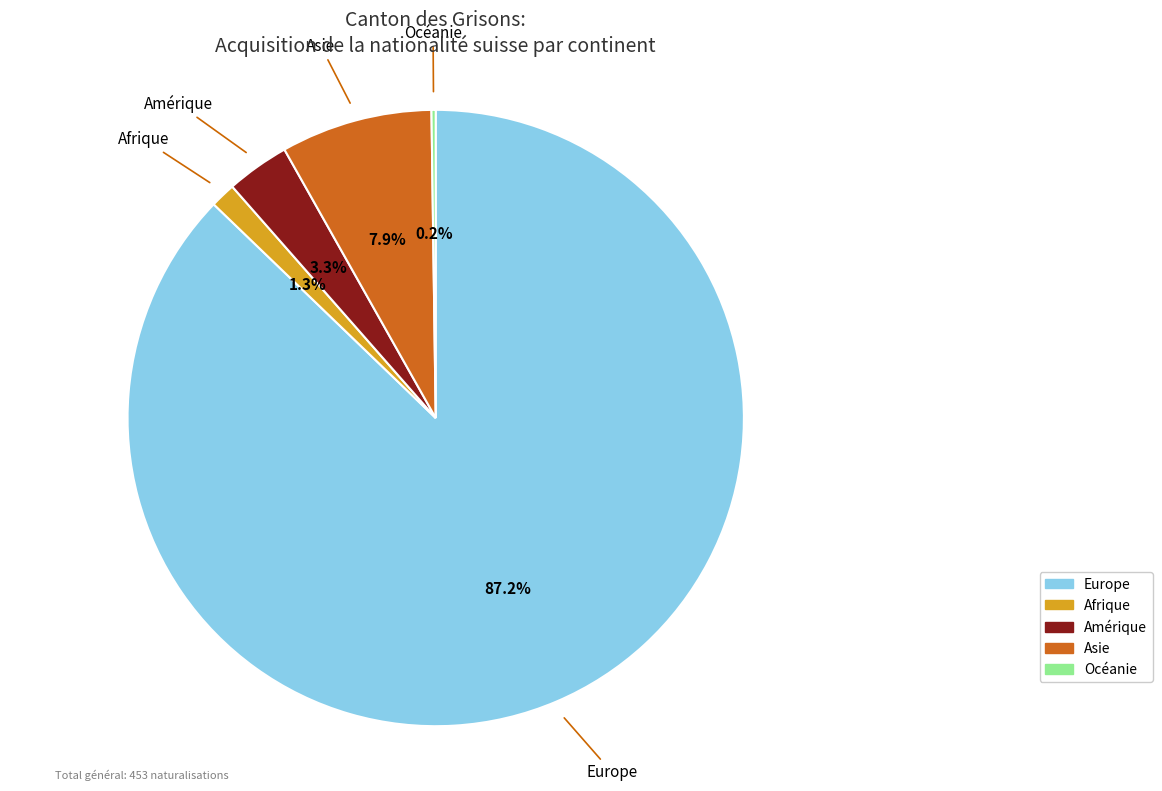

The Europe slice represents 87% of the pie. True or false?

True